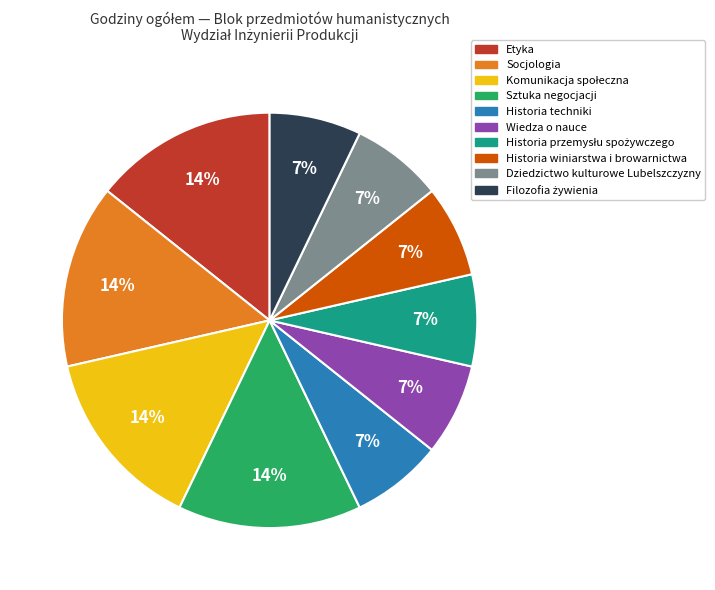

The Socjologia slice represents 14% of the pie. True or false?

True